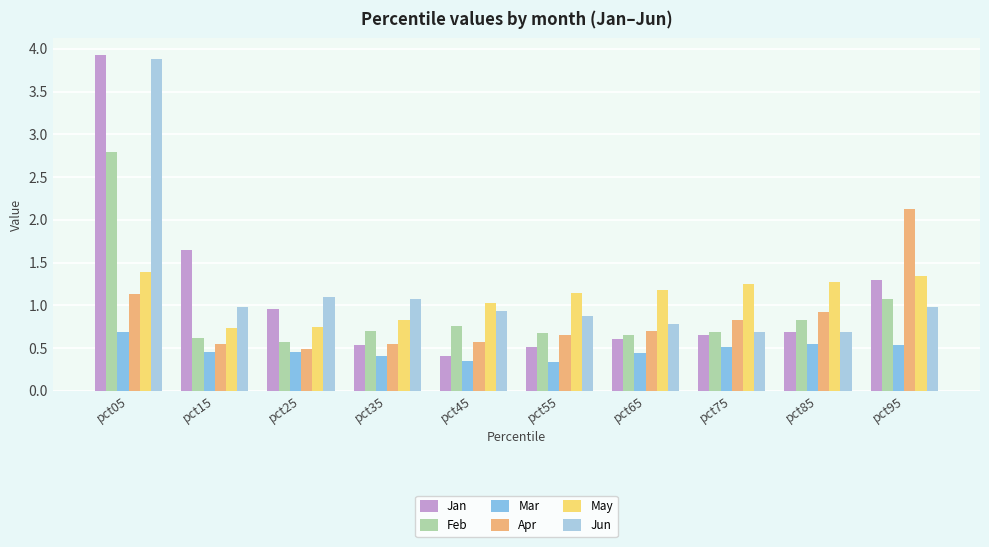

At which label does Feb reach its minimum?

pct25